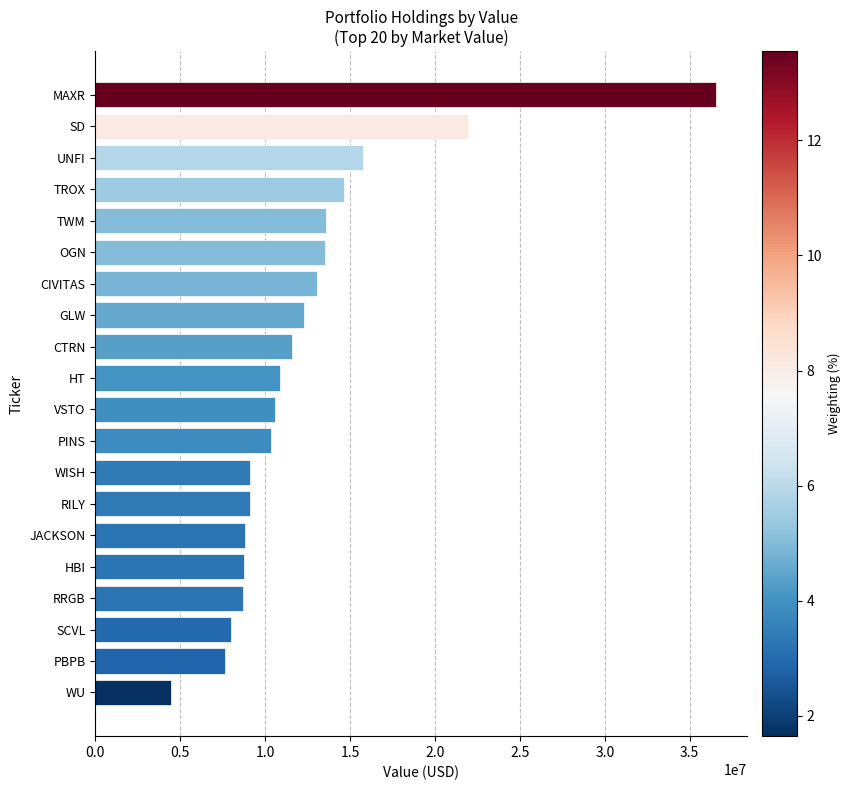

What is the maximum value shown in the chart?

36526000